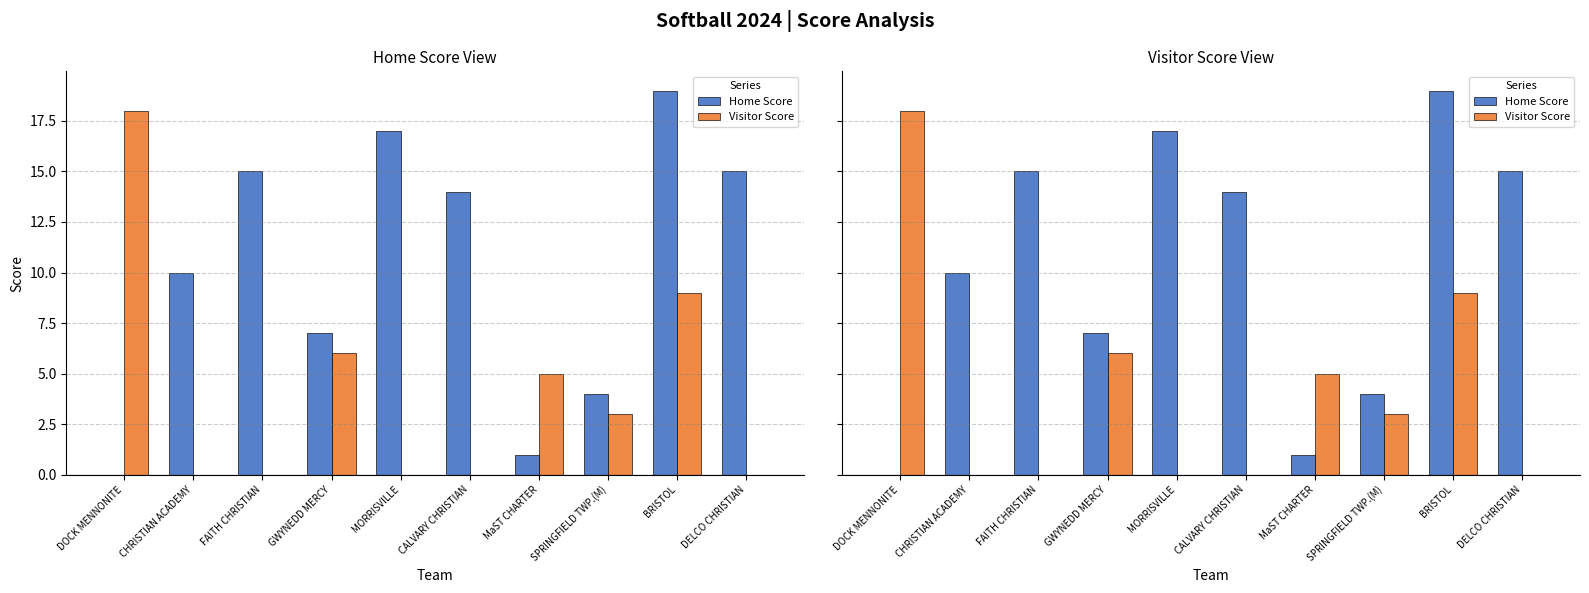

What is the difference between the maximum and minimum values in the Visitor Score series?

18